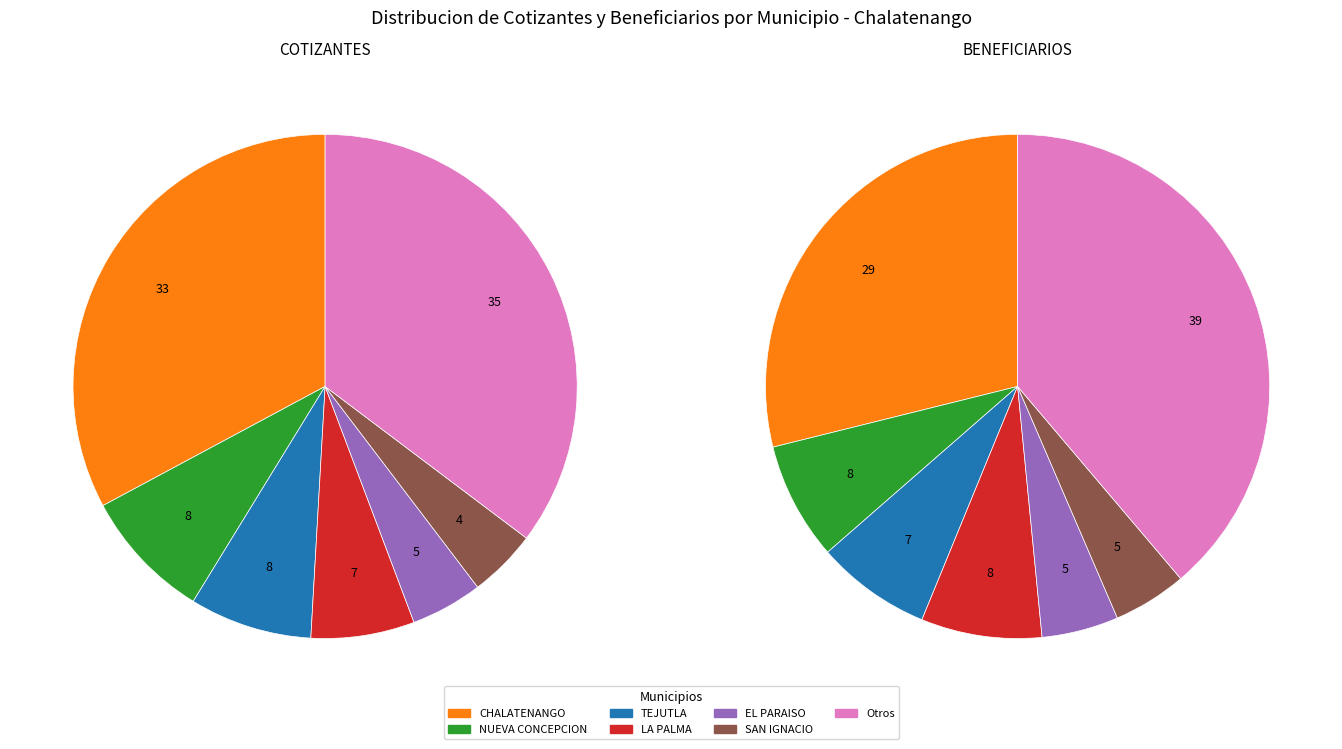

Is the sum of TEJUTLA and SAN FRANCISCO MORAZAN greater than half?

No